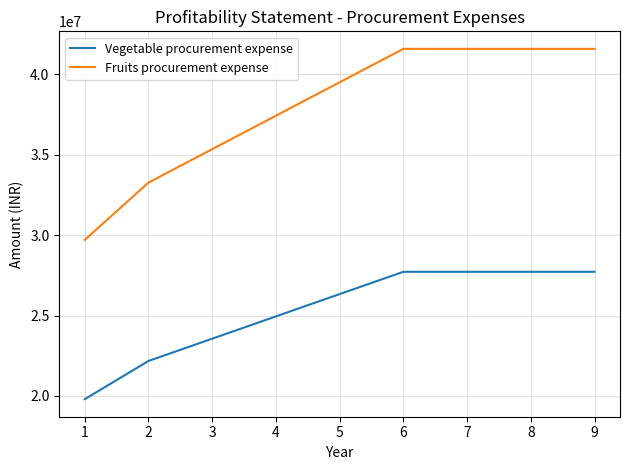

What is the highest value of the Vegetable procurement expense series?

27720000